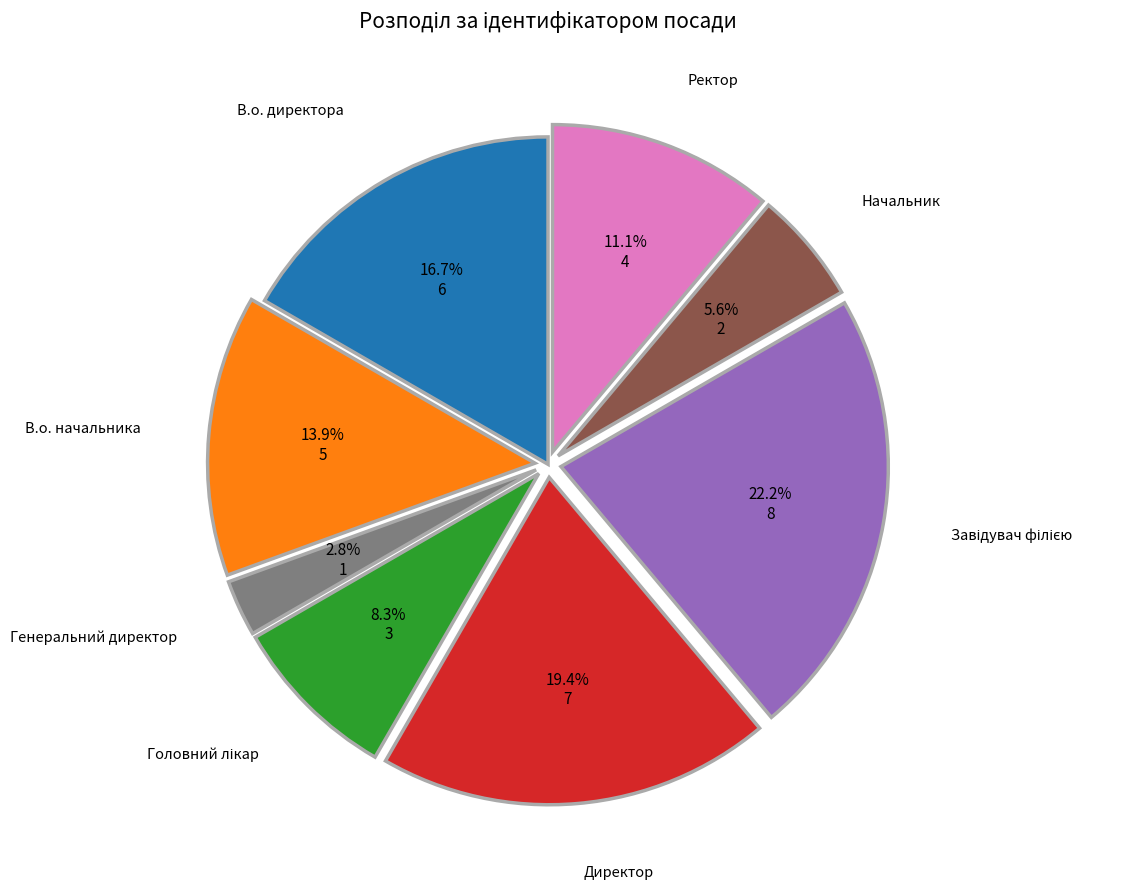

Does any single category account for the majority?

No